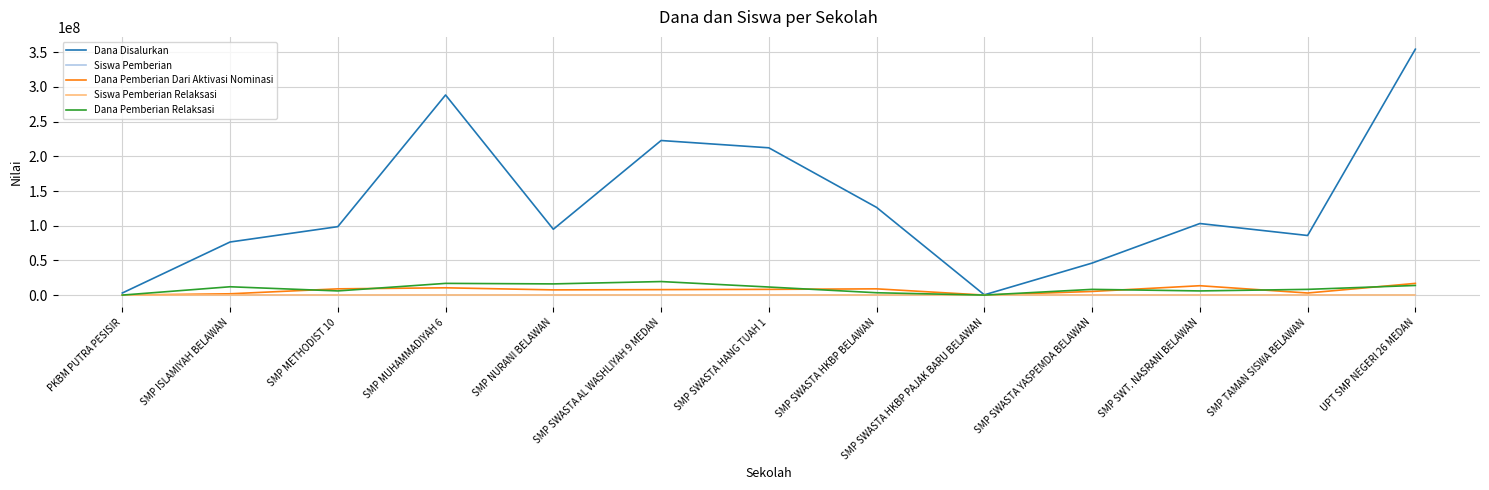

Which series changed the most between SMP MUHAMMADIYAH 6 and SMP SWASTA AL WASHLIYAH 9 MEDAN?

Dana Disalurkan